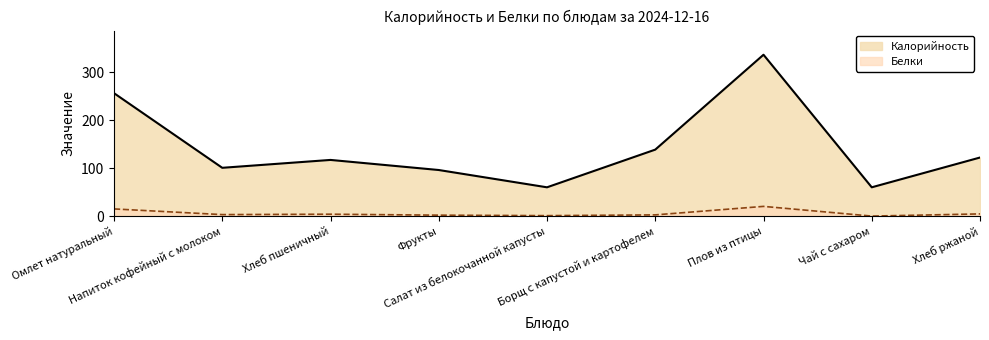

Reading right to left, extract all data points from this chart.

Калорийность: 122.0	60.0	336.0	138.4	60.0	96.0	117.0	100.6	256.0
Белки: 4.6	0.1	20.3	2.6	1.0	2.0	4.0	3.2	15.0